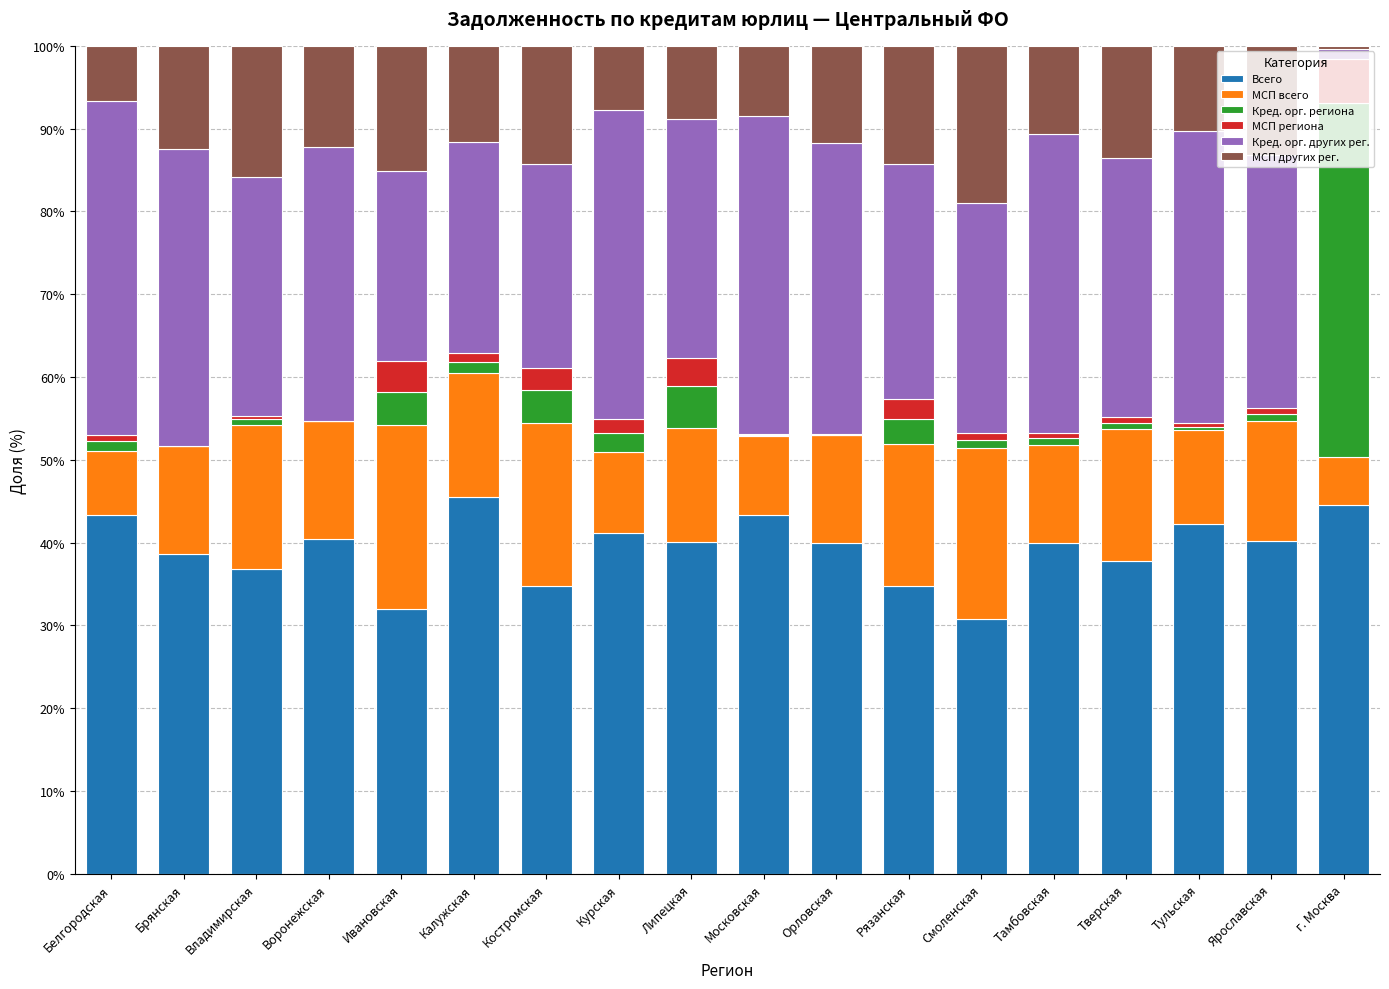

What is the total value across all series at Рязанская?

100.0